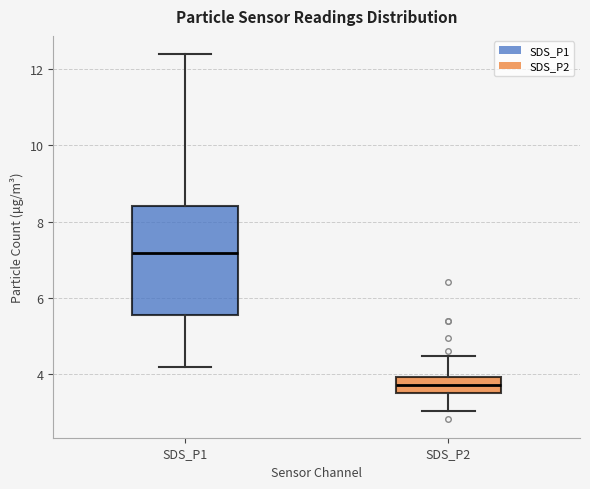

Which box is the tallest, from its lower edge to its upper edge?

SDS_P1